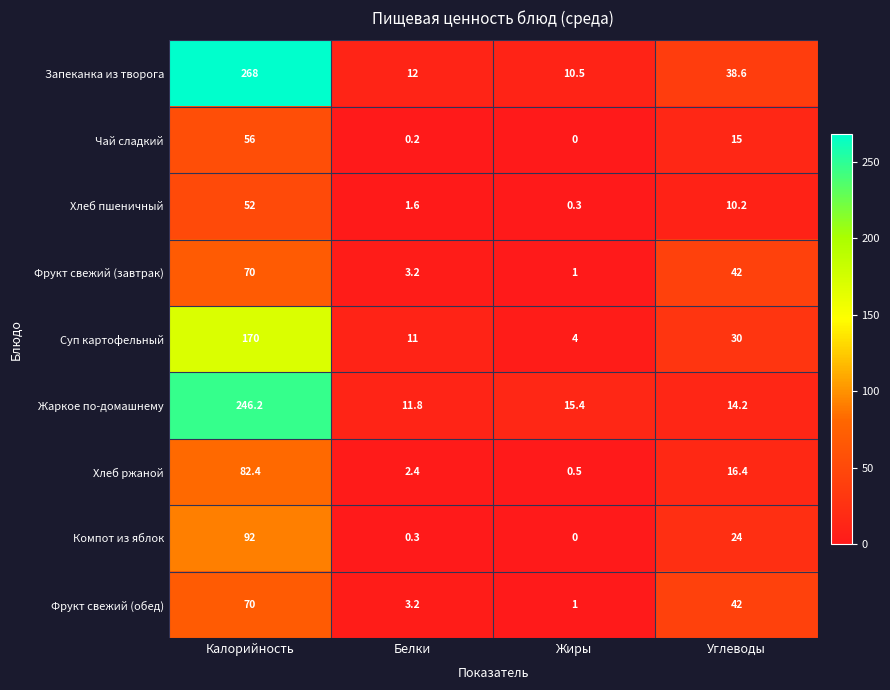

What is the difference between the second highest and minimum values in the Жаркое по-домашнему series?

3.6